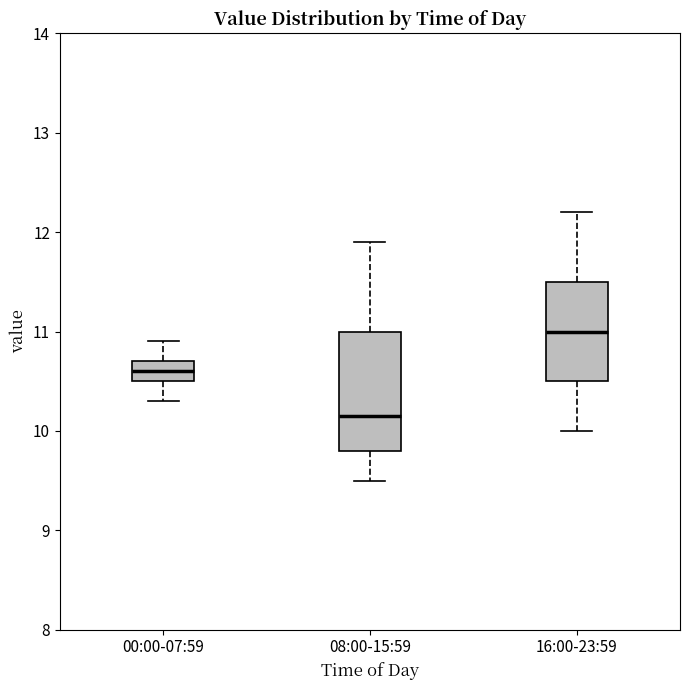

Comparing the boxes themselves (not the whiskers), which one is the tallest?

08:00-15:59